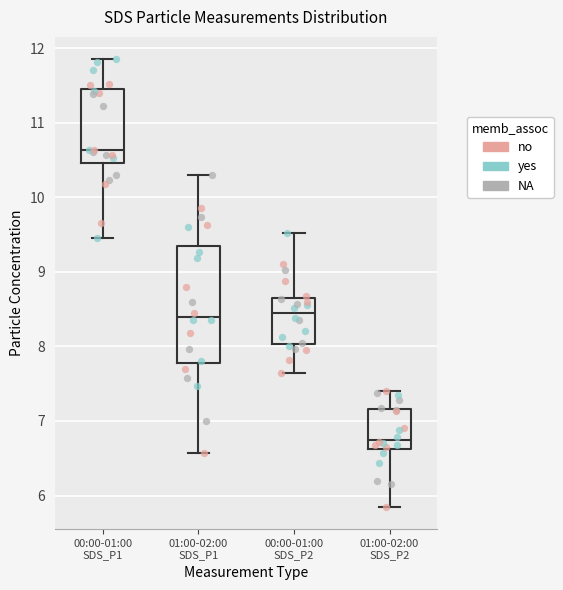

Comparing the boxes themselves (not the whiskers), which one is the tallest?

01:00-02:00 SDS_P1